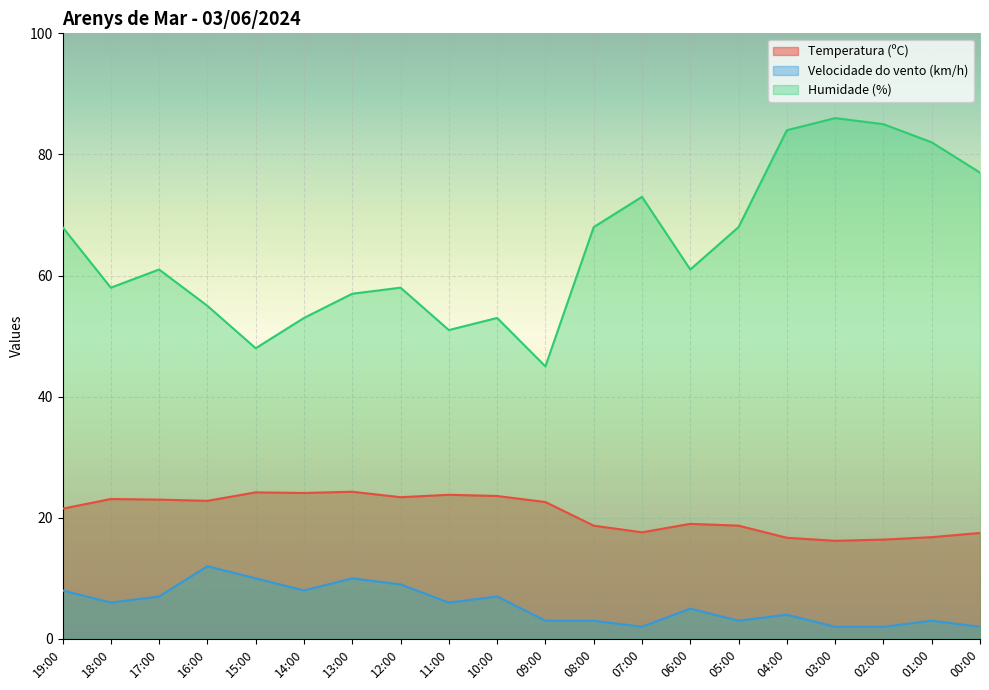

What is the difference between the maximum and minimum values in the Temperatura (ºC) series?

8.1